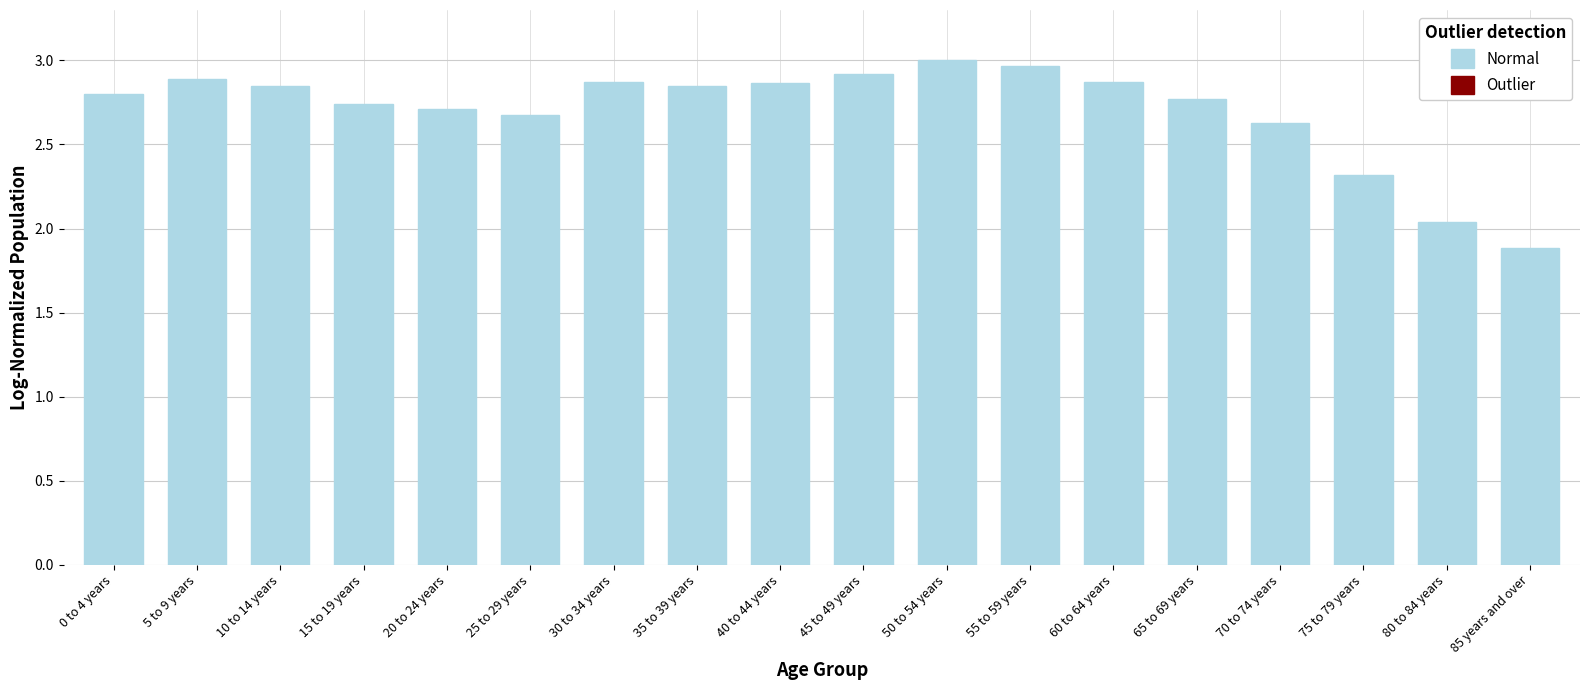

Which has a higher value, 80 to 84 years or 25 to 29 years?

25 to 29 years